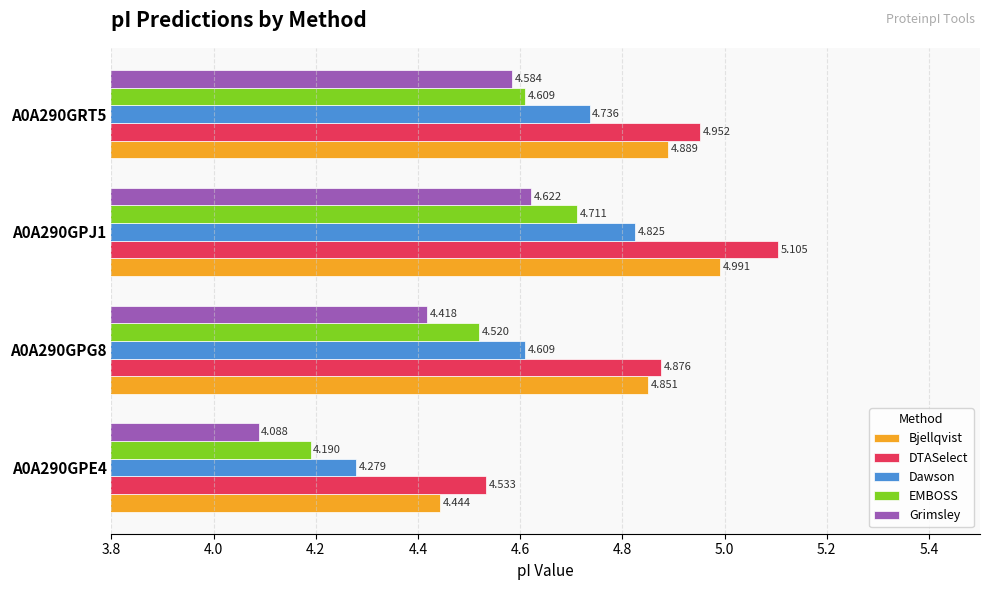

Which series has the largest range (max minus min)?

DTASelect